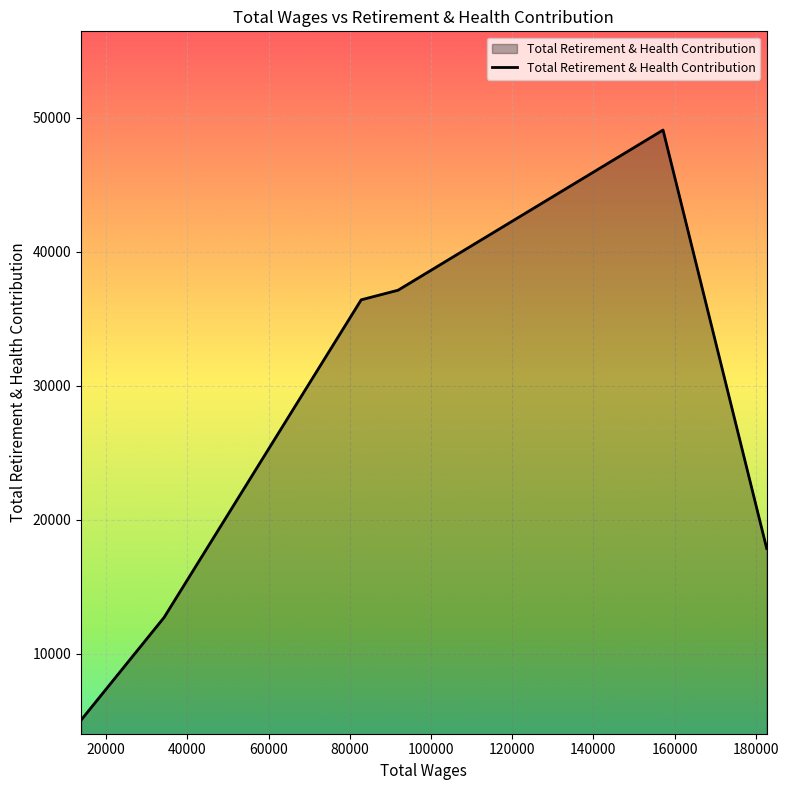

What is the greatest value displayed?

49068